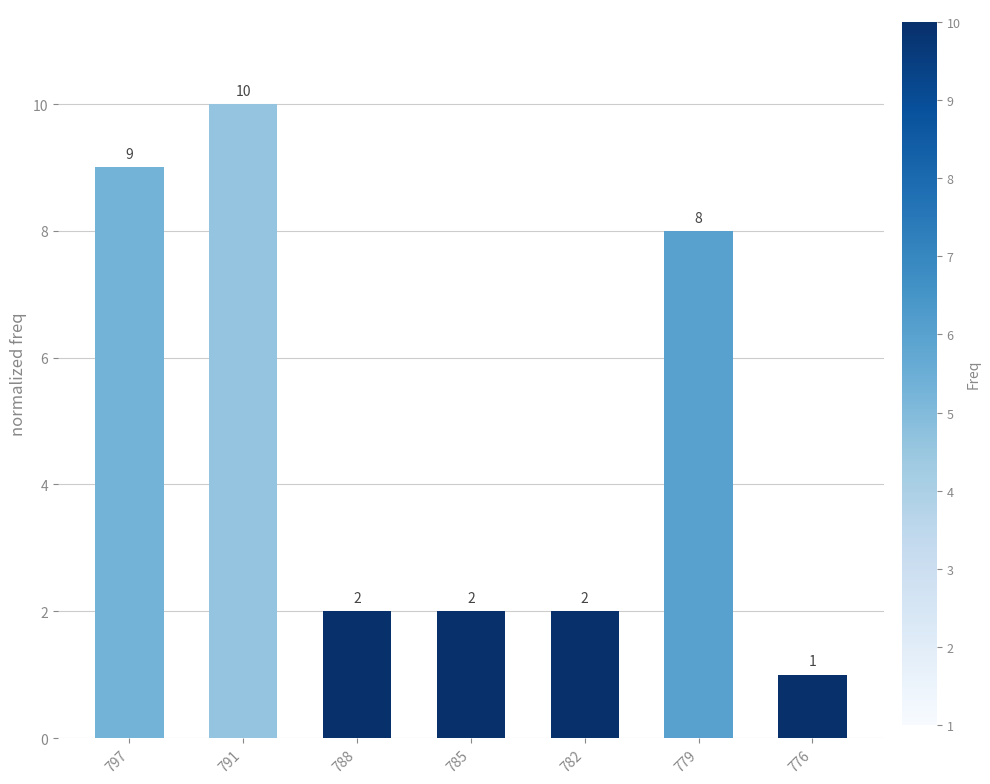

What is the sum of the values at 782 and 788?

4